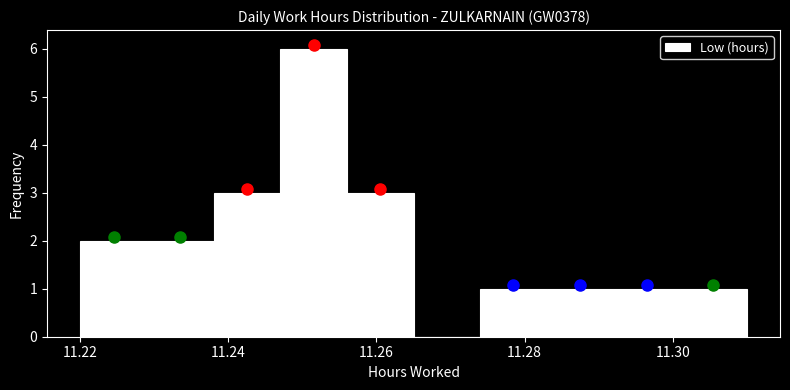

Reading left to right, list every bar in this chart as the range it spans on the x-axis followed by its height. Neither the bar edges nor the heights are printed on the chart, so give them approximately, as read against the axes.

11.220 to 11.229: 2
11.229 to 11.238: 2
11.238 to 11.247: 3
11.247 to 11.256: 6
11.256 to 11.265: 3
11.265 to 11.274: 0
11.274 to 11.283: 1
11.283 to 11.292: 1
11.292 to 11.301: 1
11.301 to 11.310: 1